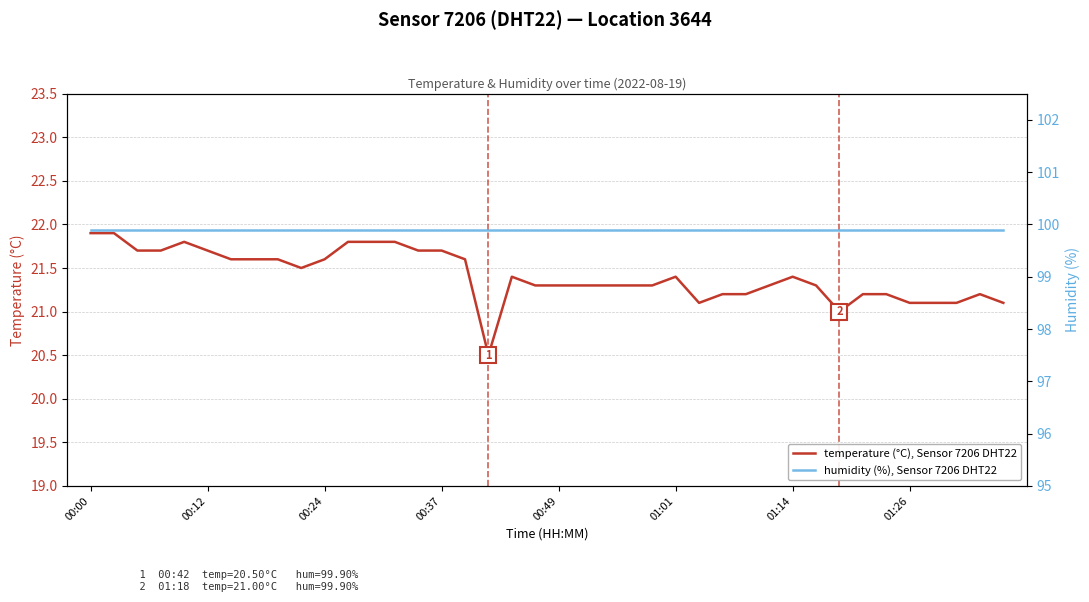

How many lines are shown in the chart?

2